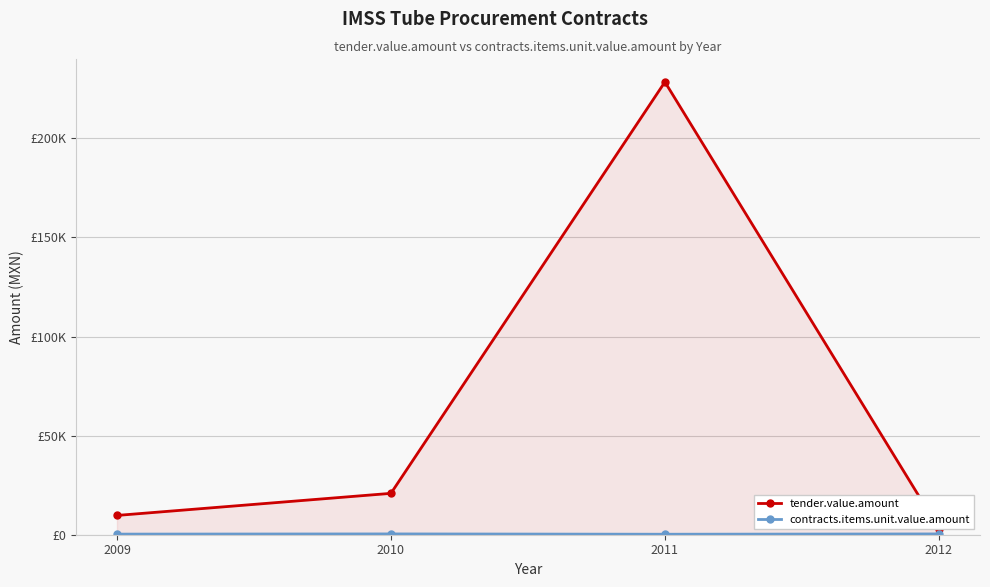

The value of tender.value.amount at 2011 is 82330.9. True or false?

False